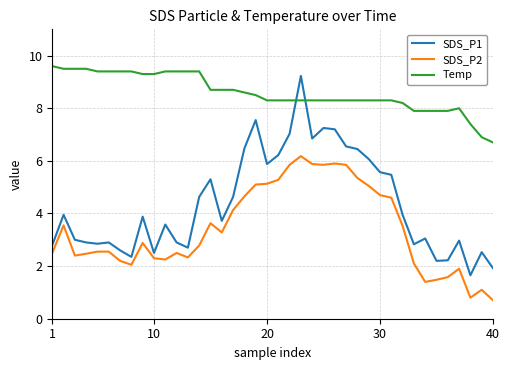

What is the difference between the maximum and minimum values in the SDS_P2 series?

5.5